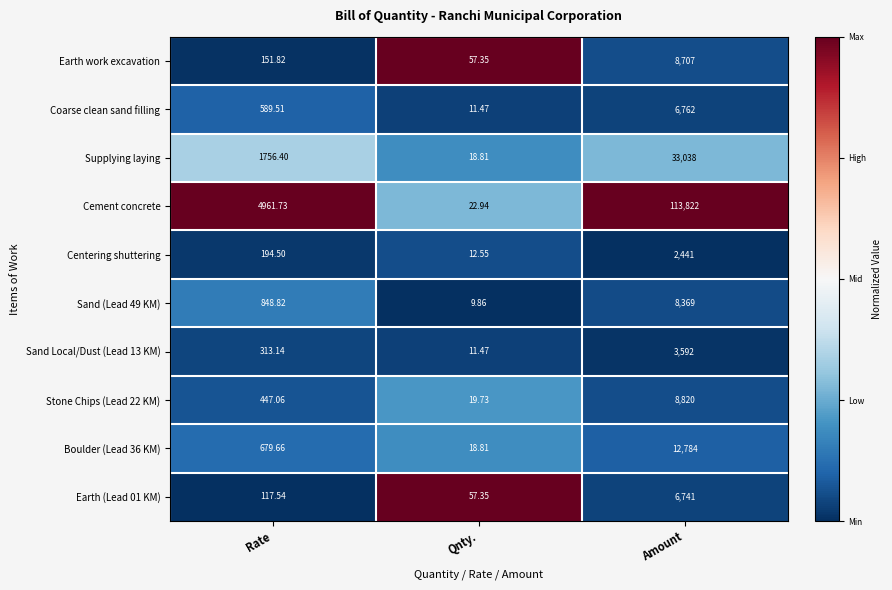

Between Rate and Amount, which series saw the biggest shift?

Cement concrete